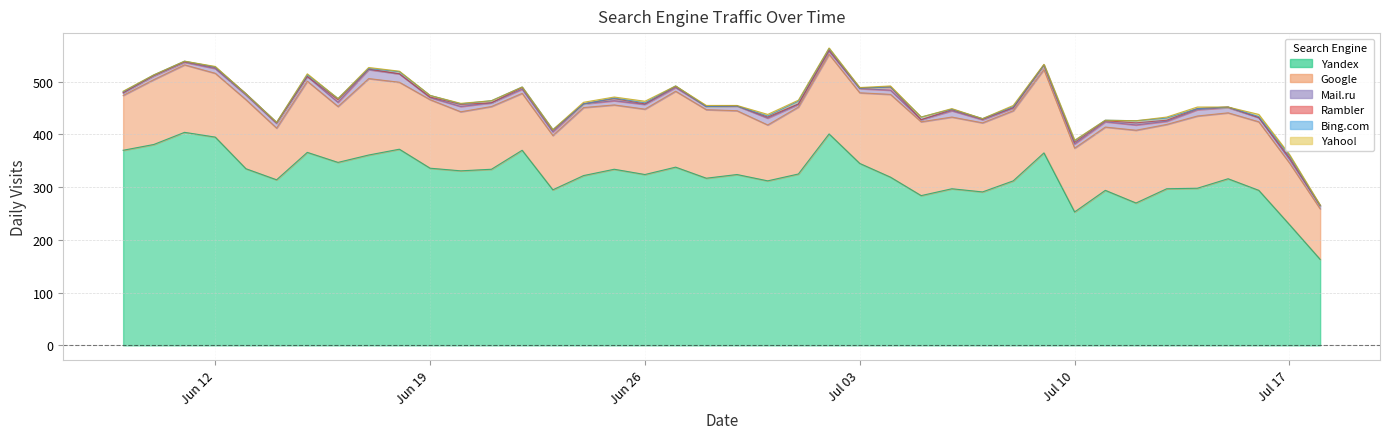

Reading left to right, transcribe all the data shown in this chart.

Yandex: 0=370	1=381	2=404	3=395	4=335	5=314	6=366	7=347	8=361	9=372	10=336	11=331	12=334	13=370	14=295	15=322	16=334	17=324	18=338	19=317	20=324	21=312	22=325	23=401	24=345	25=319	26=284	27=297	28=291	29=312	30=365	31=253	32=294	33=270	34=297	35=298	36=316	37=294	38=229	39=163
Google: 0=104	1=123	2=128	3=121	4=131	5=98	6=135	7=106	8=145	9=127	10=130	11=112	12=119	13=108	14=103	15=129	16=122	17=124	18=144	19=130	20=121	21=106	22=127	23=151	24=134	25=157	26=140	27=136	28=131	29=133	30=158	31=121	32=120	33=138	34=122	35=137	36=125	37=130	38=117	39=96
Mail.ru: 0=5	1=7	2=5	3=9	4=9	5=9	6=9	7=8	8=17	9=16	10=4	11=10	12=7	13=8	14=7	15=7	16=8	17=9	18=7	19=6	20=9	21=13	22=5	23=6	24=8	25=8	26=4	27=12	28=6	29=5	30=8	31=8	32=10	33=10	34=6	35=12	36=10	37=8	38=7	39=6
Rambler: 0=0	1=1	2=1	3=2	4=2	5=1	6=0	7=5	8=1	9=0	10=1	11=4	12=0	13=3	14=3	15=0	16=4	17=1	18=2	19=0	20=0	21=2	22=1	23=2	24=1	25=6	26=0	27=2	28=1	29=1	30=1	31=3	32=2	33=4	34=2	35=2	36=1	37=0	38=3	39=0
Bing.com: 0=2	1=1	2=1	3=1	4=0	5=1	6=3	7=2	8=1	9=4	10=3	11=1	12=4	13=1	14=1	15=0	16=1	17=2	18=1	19=0	20=0	21=2	22=5	23=3	24=0	25=0	26=5	27=1	28=1	29=2	30=0	31=3	32=1	33=4	34=4	35=0	36=0	37=2	38=4	39=0
Yahoo!: 0=1	1=0	2=0	3=1	4=0	5=0	6=2	7=0	8=2	9=1	10=0	11=1	12=0	13=0	14=0	15=3	16=2	17=3	18=0	19=2	20=1	21=3	22=2	23=1	24=1	25=2	26=0	27=1	28=0	29=2	30=1	31=1	32=0	33=0	34=2	35=3	36=0	37=4	38=2	39=1